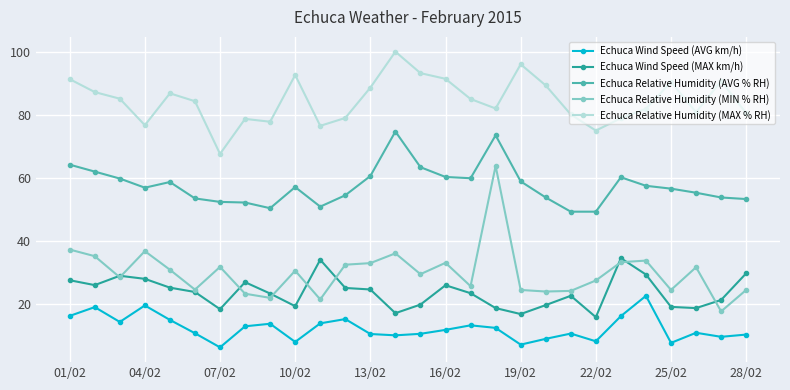

In Echuca Relative Humidity (MAX % RH), how many points are lower than both neighbors (excluding endpoints)?

7